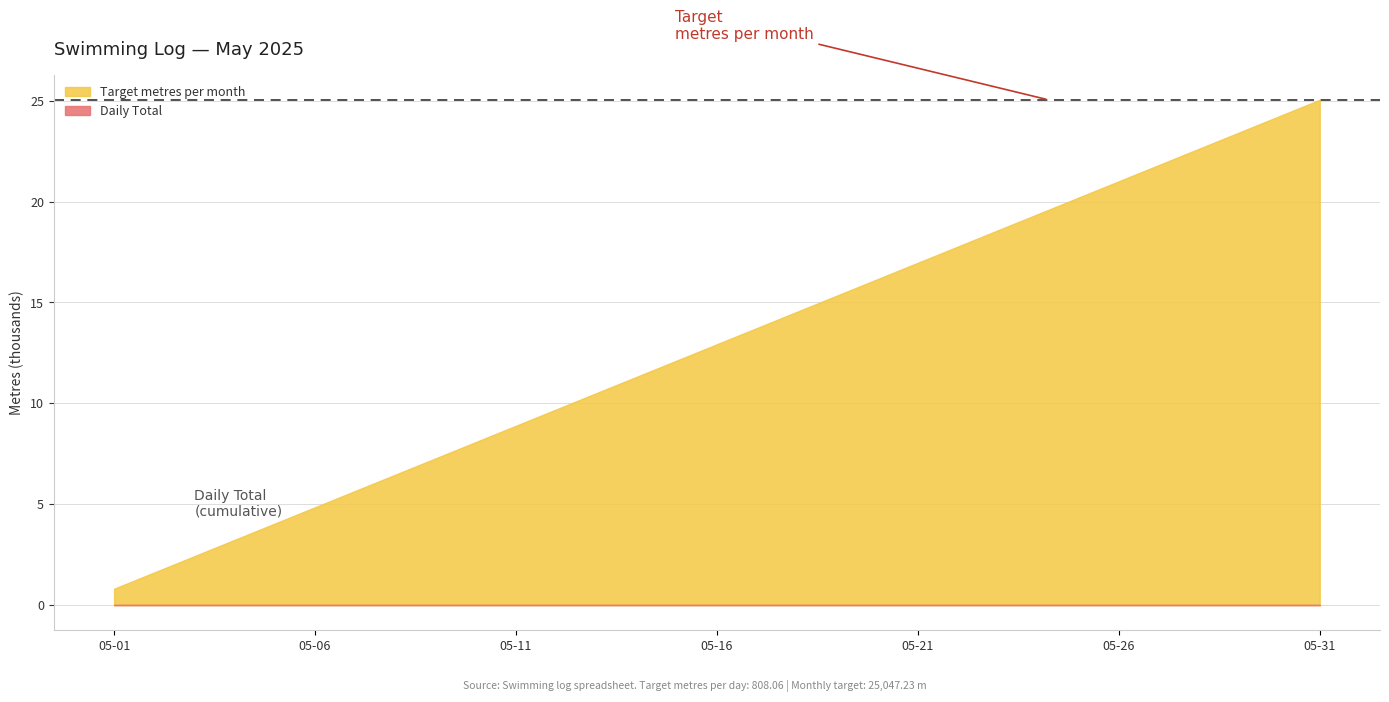

True or false: Target metres per month has a value of 38212.3 at 2025-05-17.

False